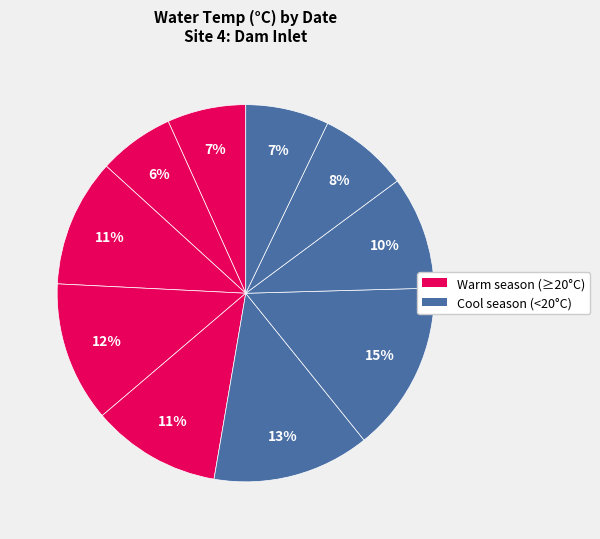

Count the number of slices in the pie.

10